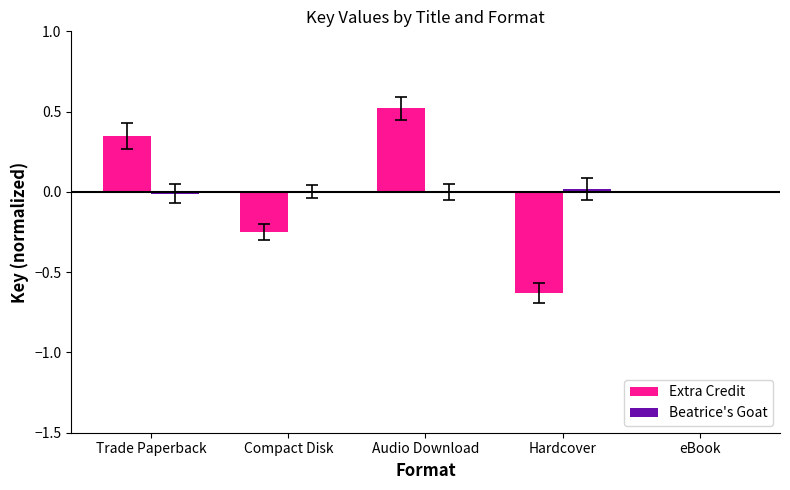

Is it true that Extra Credit equals -0.1 at Compact Disk?

False